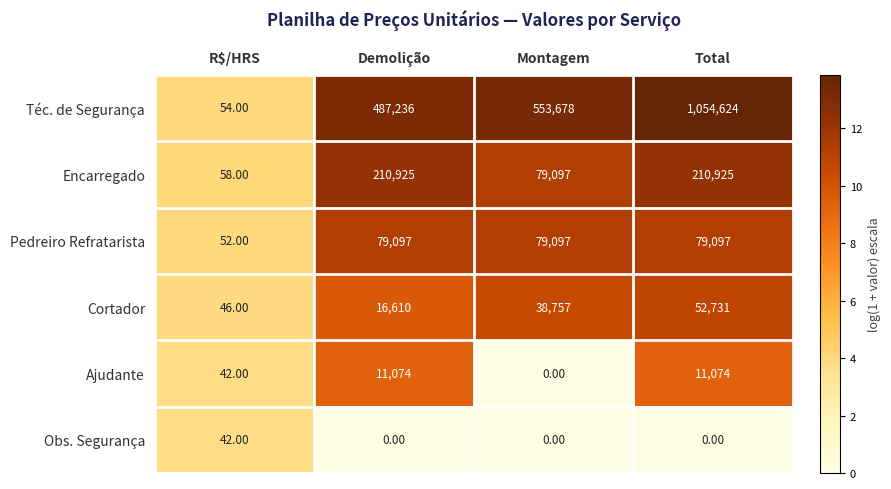

Where is Encarregado nearest to the value 105491?

Montagem